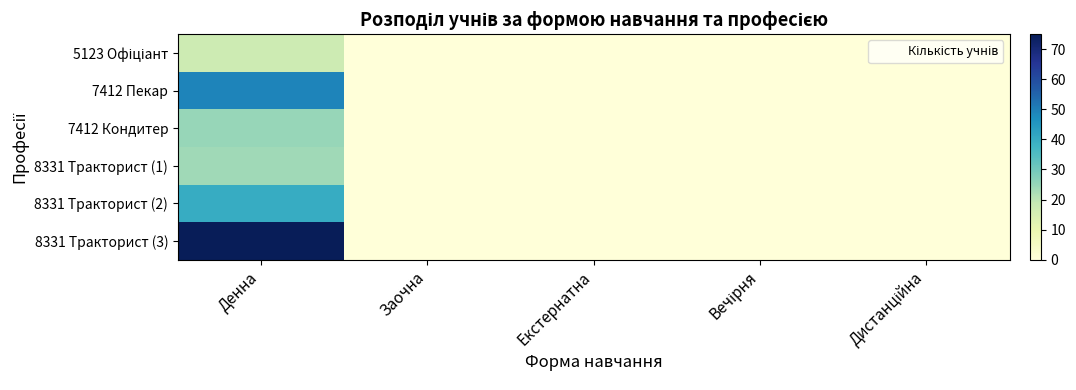

What is the greatest value displayed?

75